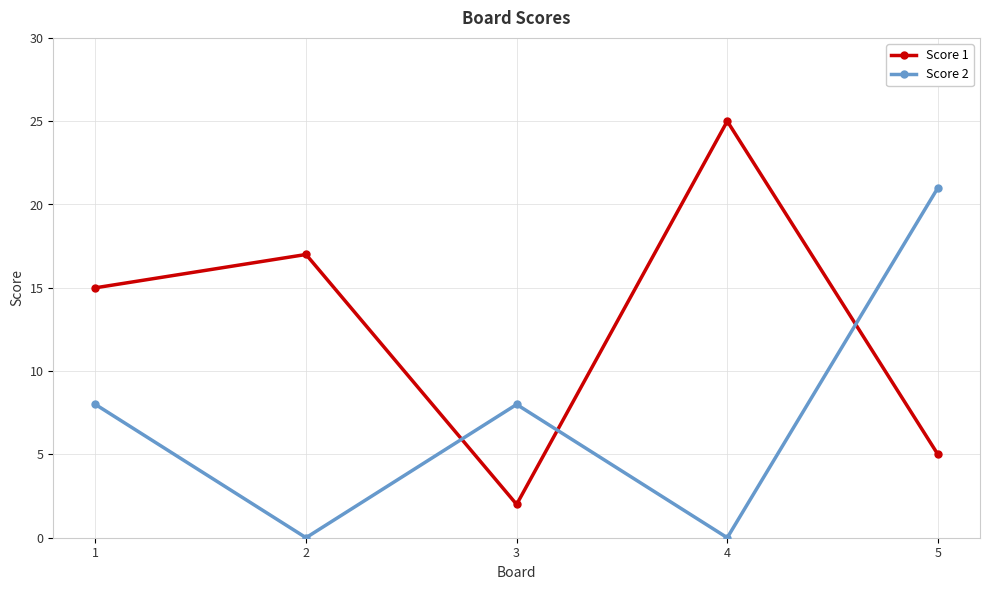

List the series in order of their overall mean, lowest first.

Score 2, Score 1